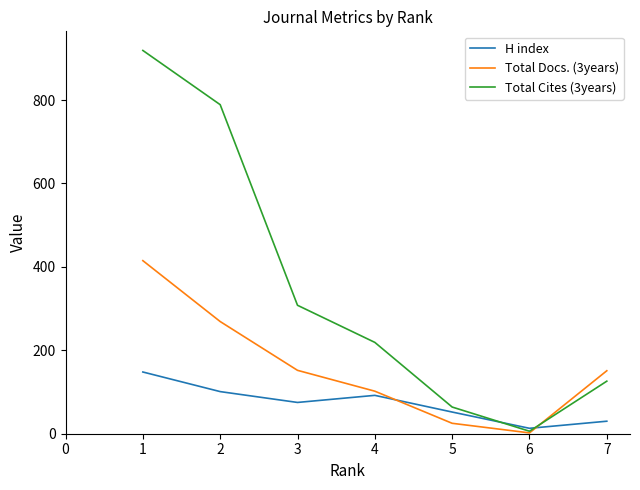

What is the difference between the second highest and minimum values in the Total Cites (3years) series?

783